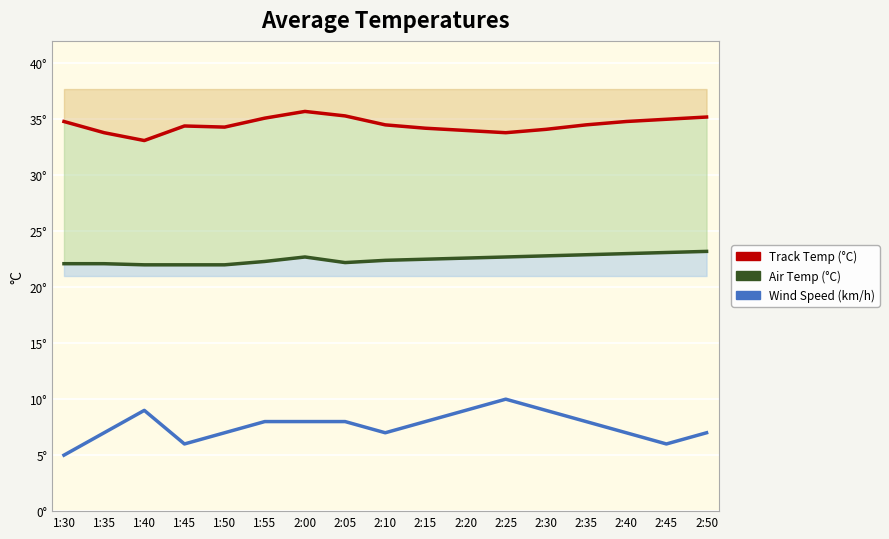

Count the number of data series in this chart.

3